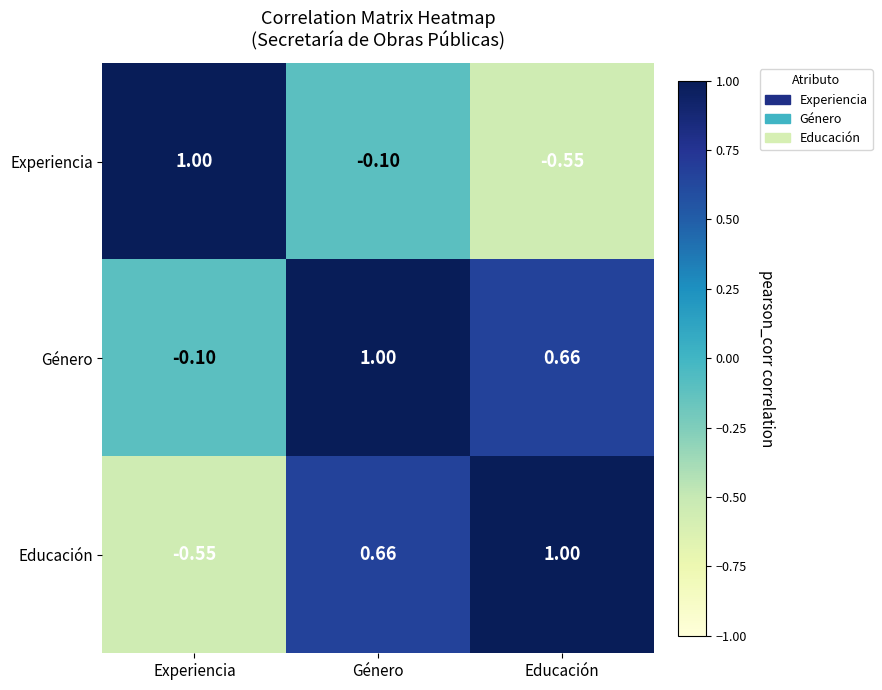

Which series changed the most between Género and Educación?

Experiencia